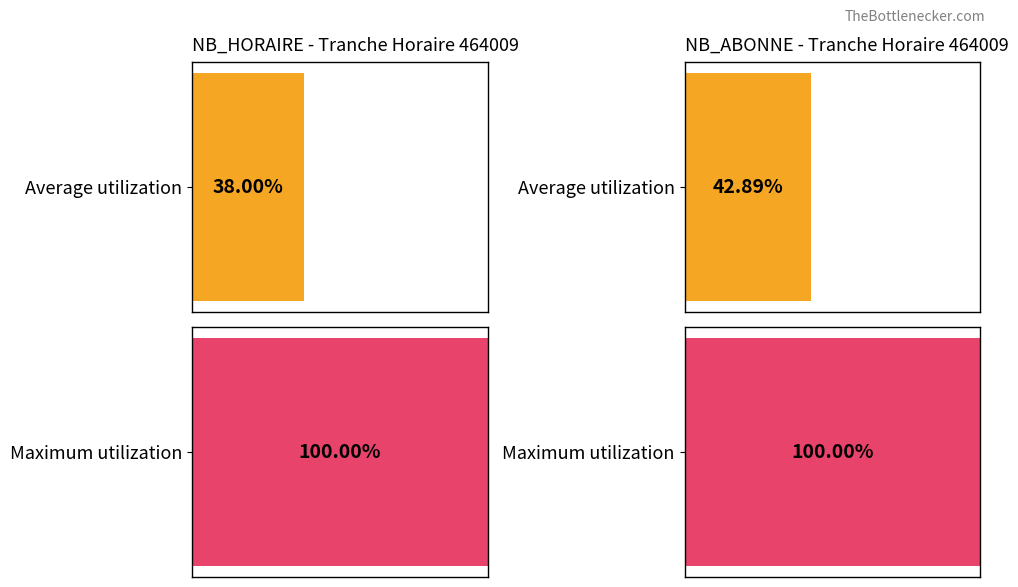

List the series in order of their overall mean, lowest first.

NB_HORAIRE, NB_ABONNE